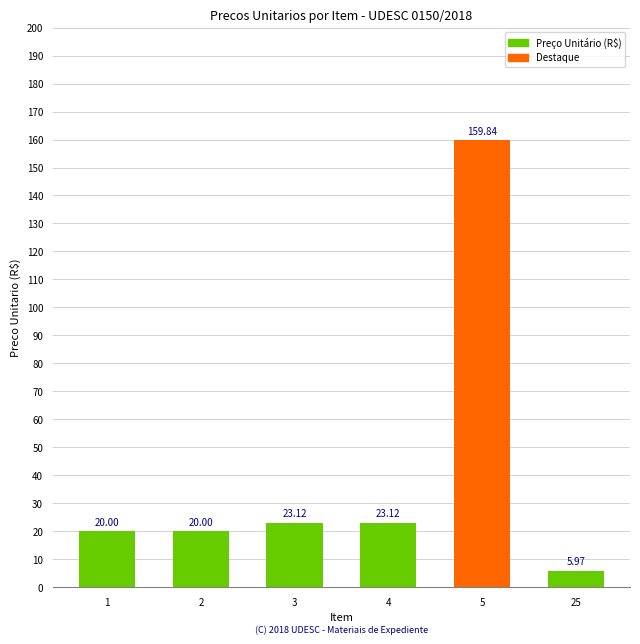

What is the sum of all values?

252.1